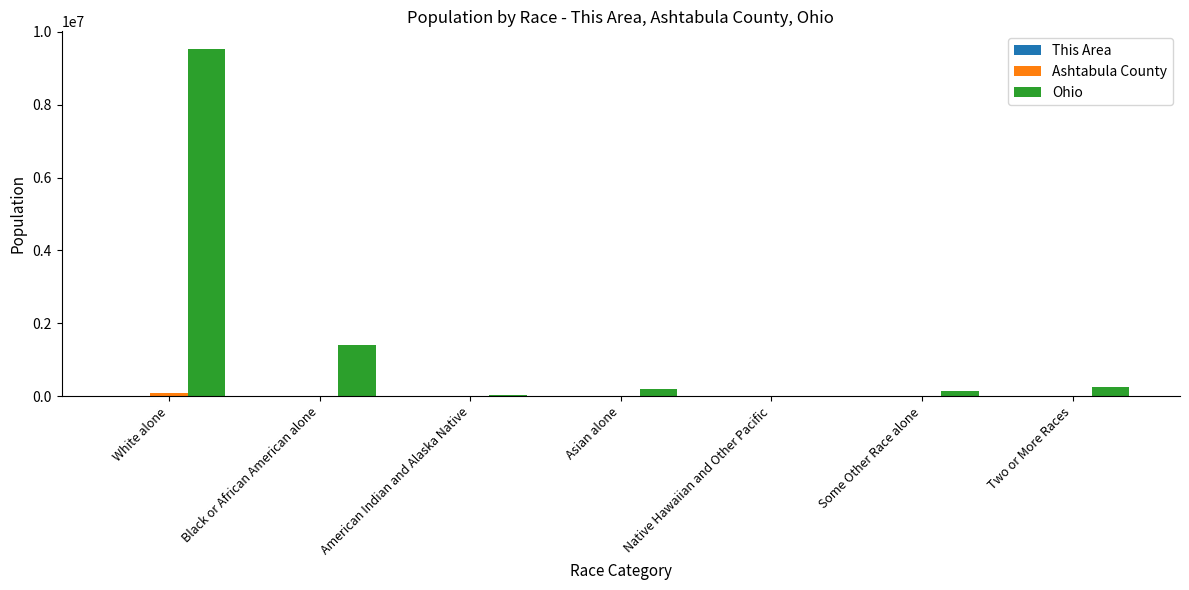

Which series has the largest total across all categories?

Ohio